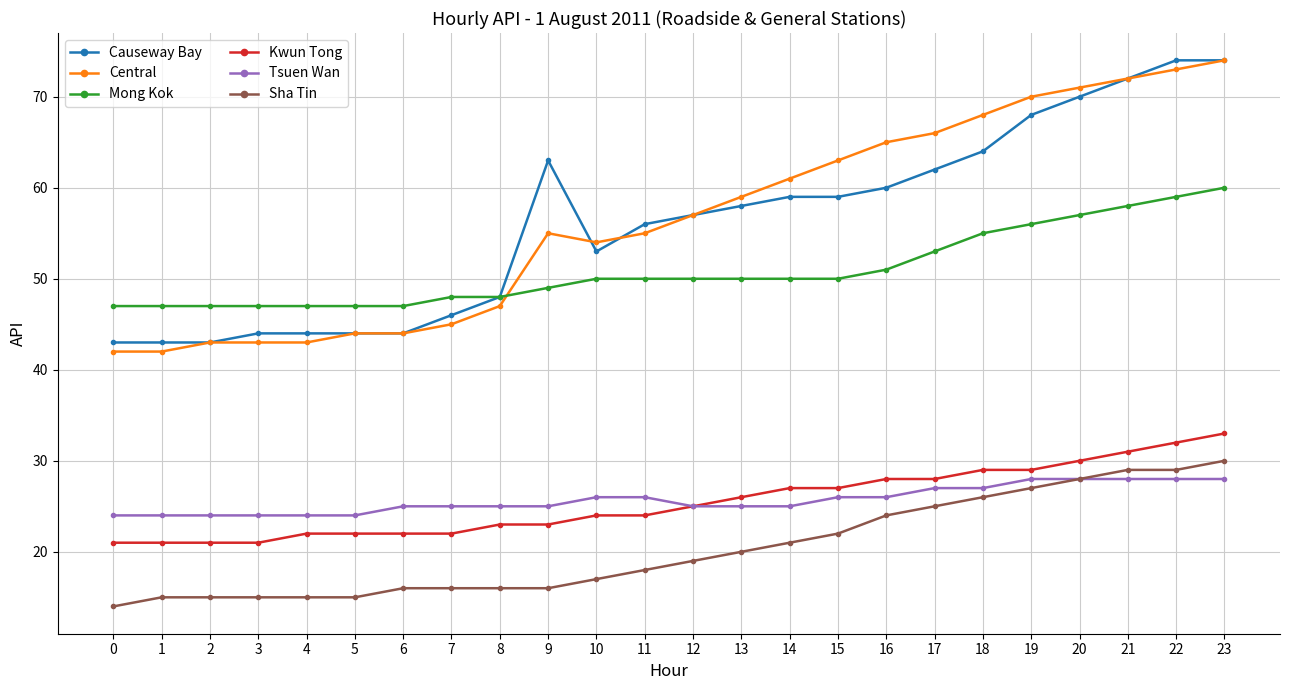

What value does the Sha Tin series have at 23, to the nearest 10?

30